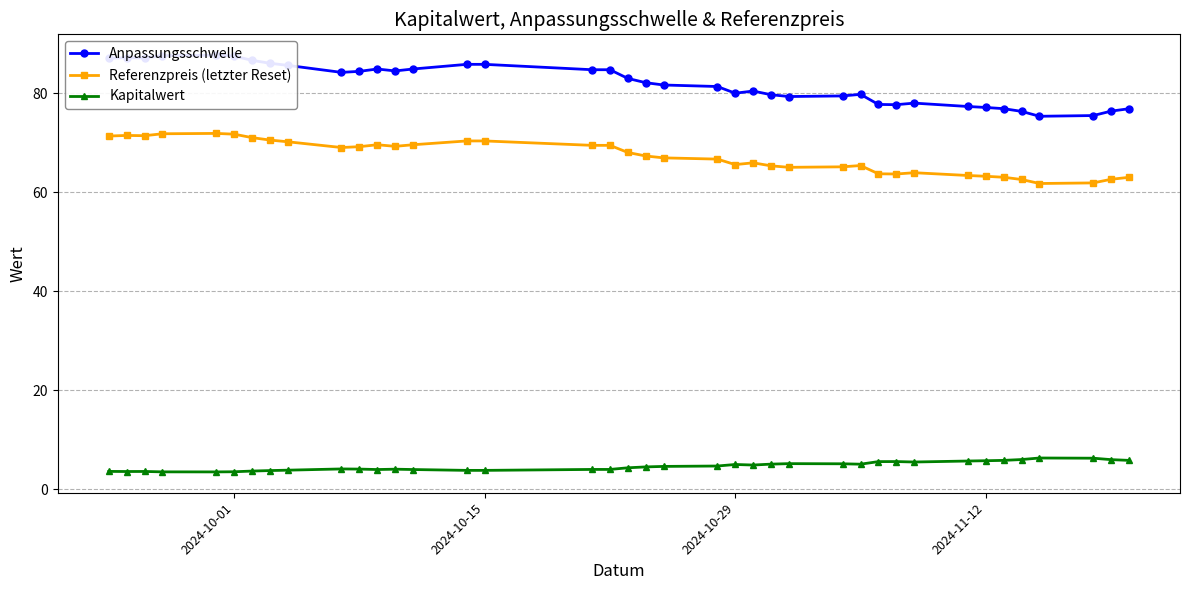

True or false: Kapitalwert and Referenzpreis (letzter Reset) cross at least once.

False